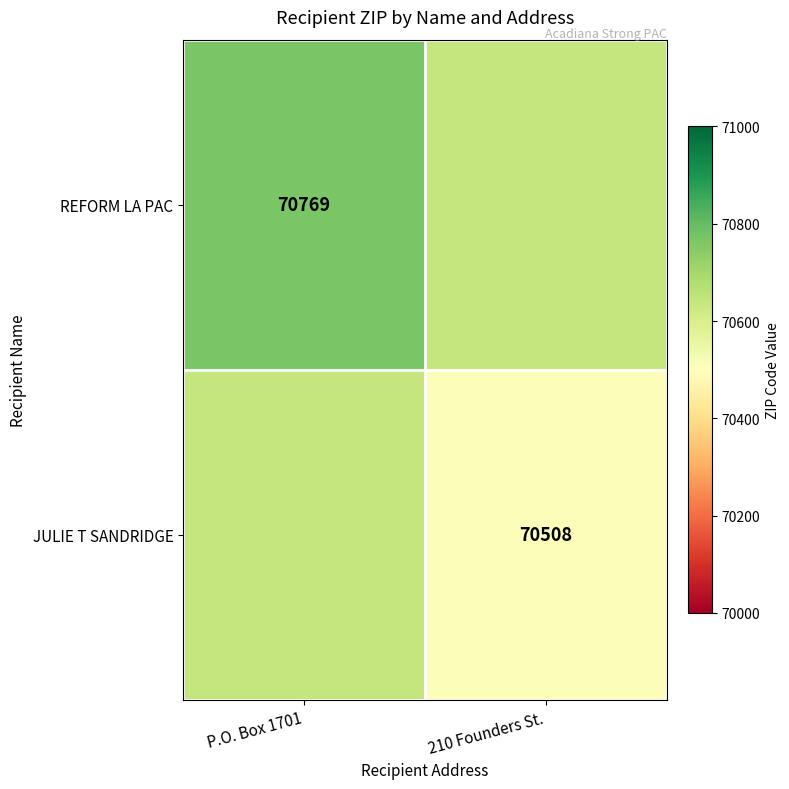

Is it true that REFORM LA PAC equals 70769.0 at P.O. Box 1701?

True